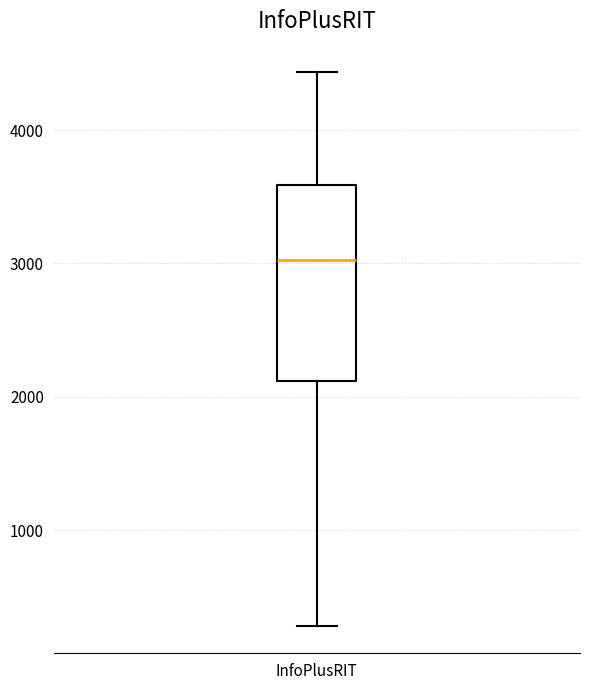

Read this box plot against the y-axis: the position of the median line, the range covered by the box, and the ends of both whiskers. The values are not printed on the chart, so give them approximately, as read against the axis.

median 3000, box 2100 to 3600, whiskers 300 to 4400